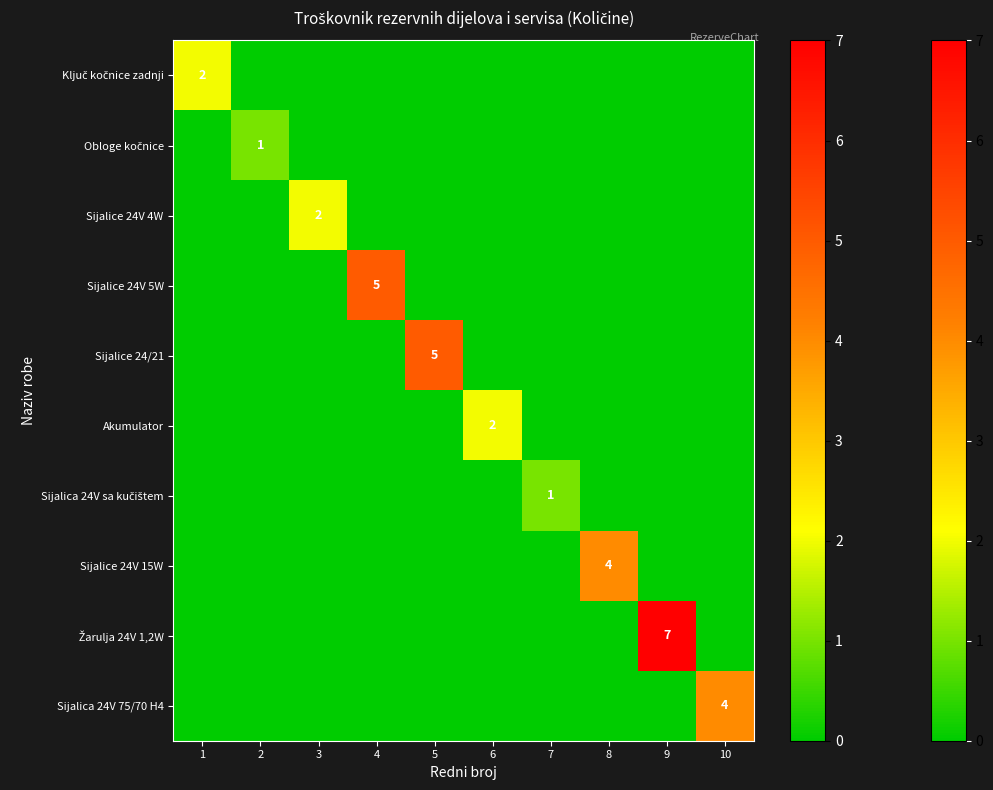

How many series are shown in this chart?

10